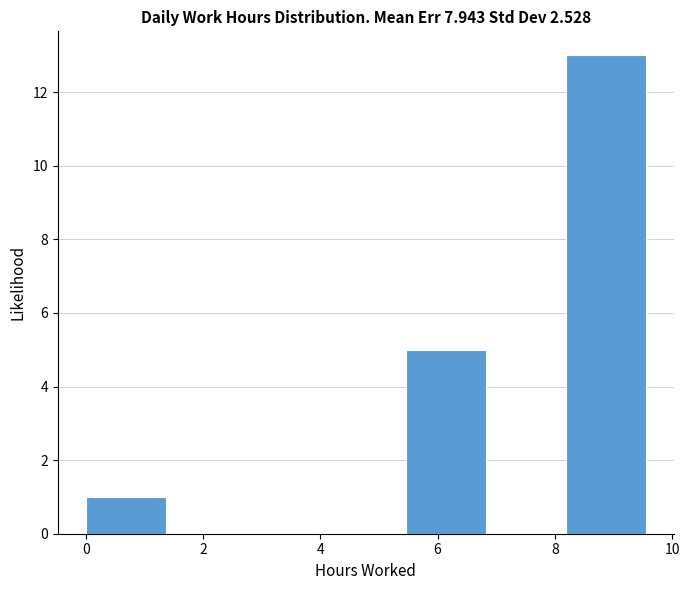

Reading left to right, transcribe this chart: for each bar, give the range it covers on the x-axis and its height. Neither the bar edges nor the heights are printed on the chart, so give them approximately, as read against the axes.

0.0 to 1.4: 1
1.4 to 2.8: 0
2.8 to 4.0: 0
4.0 to 5.4: 0
5.4 to 6.8: 5
6.8 to 8.2: 0
8.2 to 9.6: 13